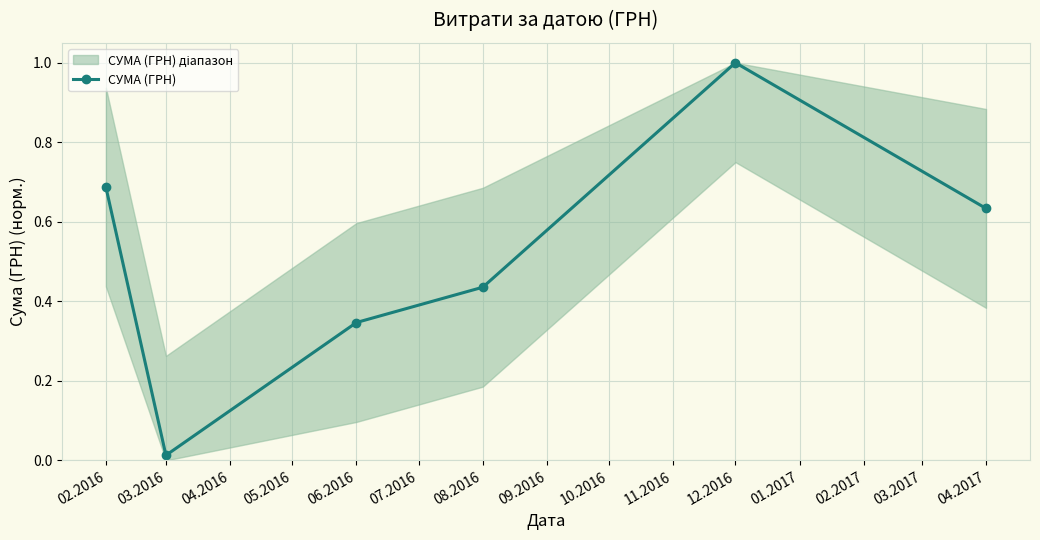

What is the value of the 3rd point from the left?

0.3